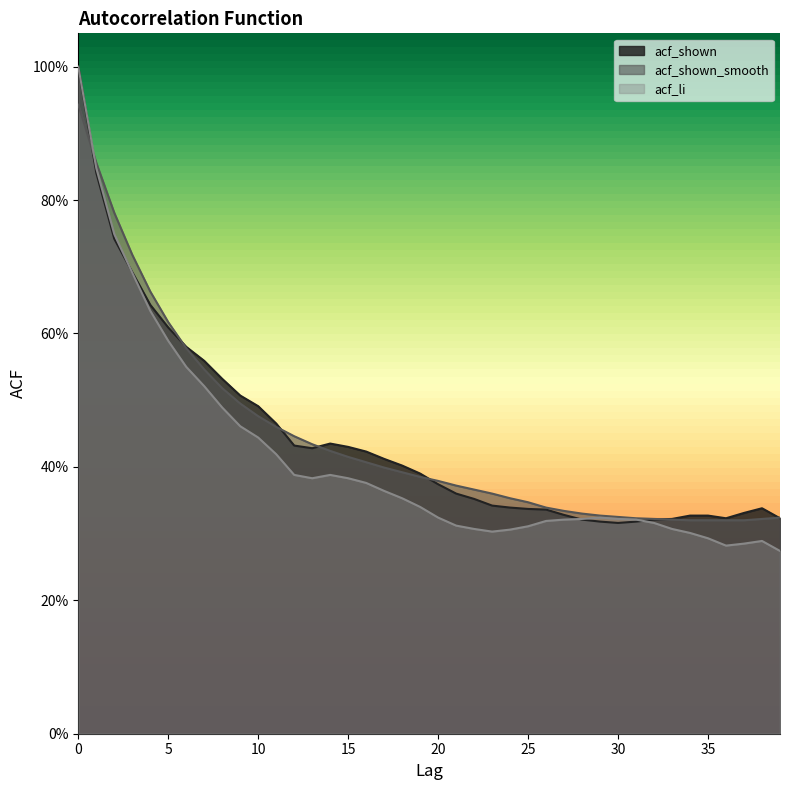

At 24, list the series in order from largest to smallest.

acf_shown_smooth, acf_shown, acf_li